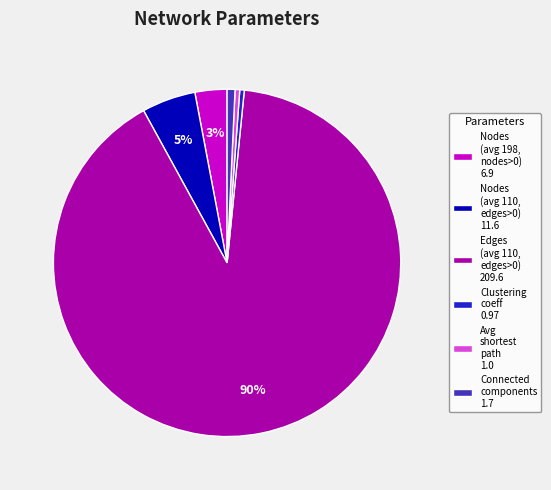

Does any single category account for the majority?

Yes